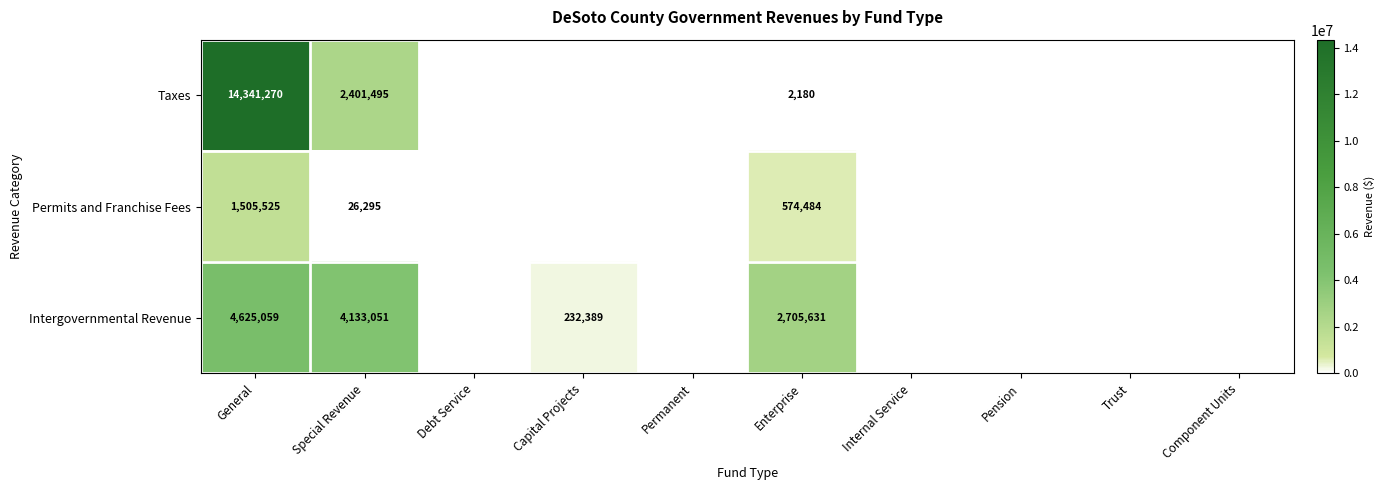

True or false: Permits and Franchise Fees has a value of 1505525 at General.

True